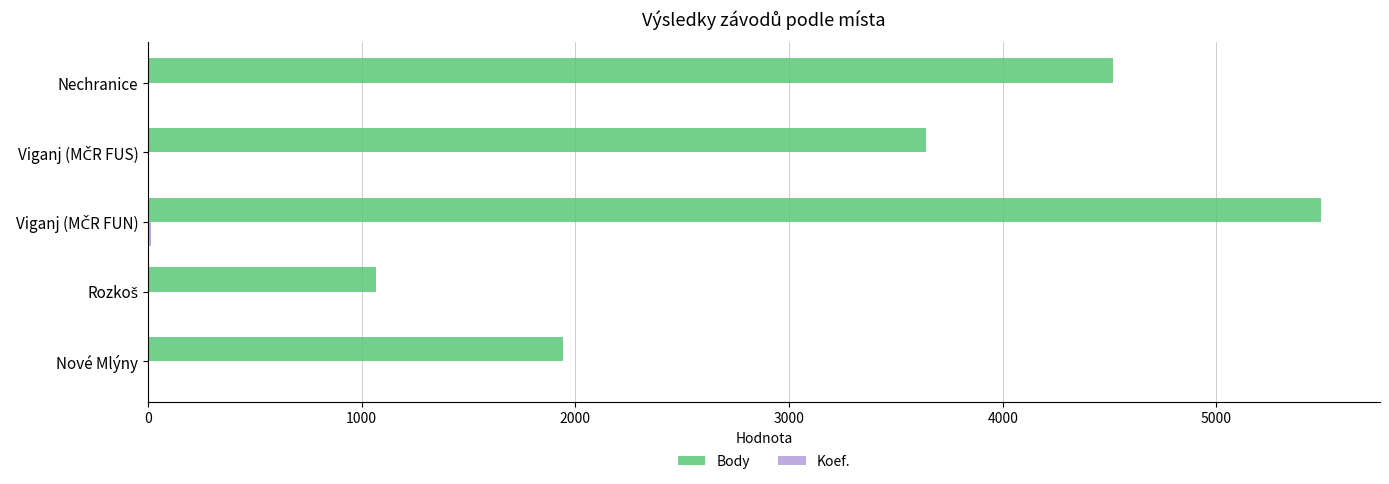

True or false: Body has a value of 8109 at Nechranice.

False